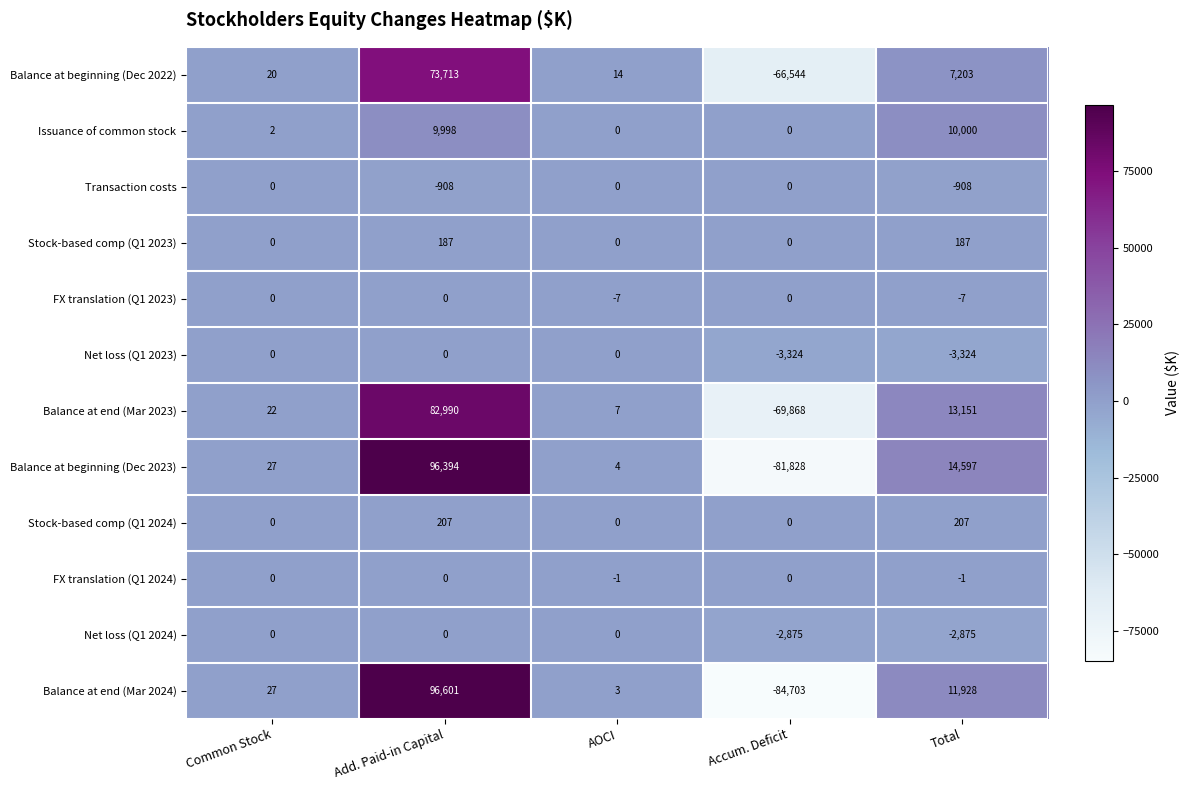

Where is Balance at end (Mar 2023) nearest to the value 6561?

Common Stock